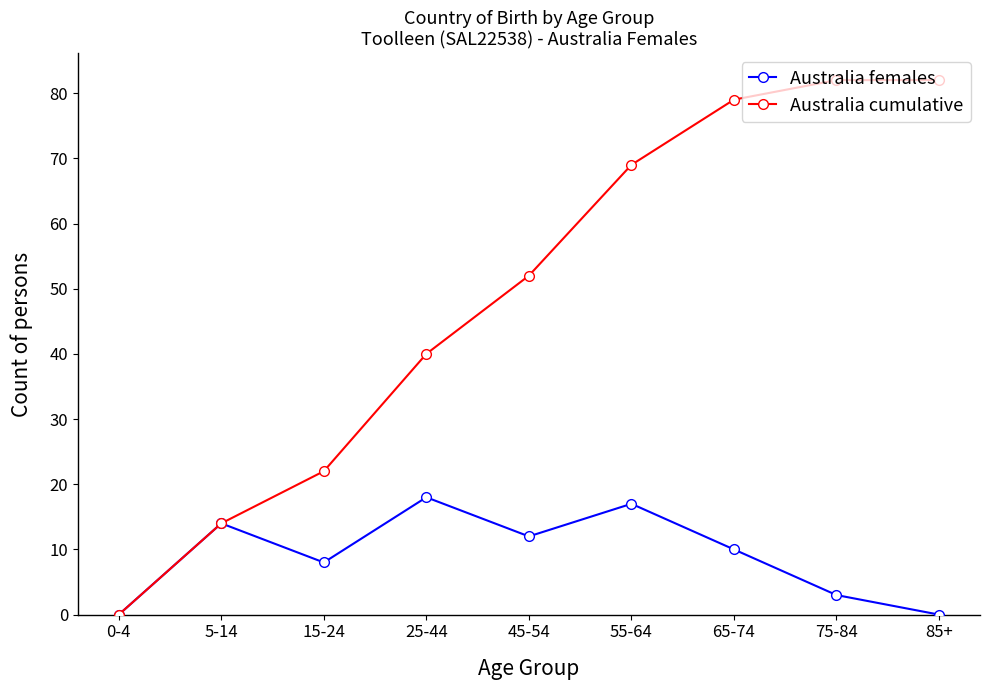

True or false: Australia females has a value of 10 at 65-74.

True